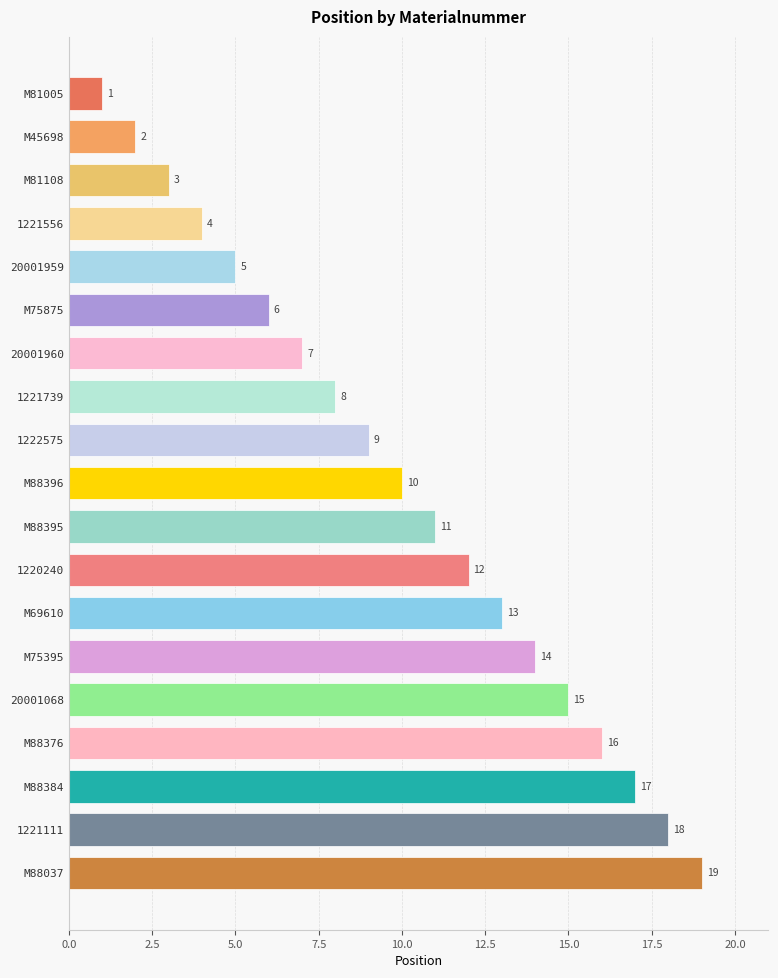

Approximately how many times larger is the value at M88396 compared to M69610?

0.8